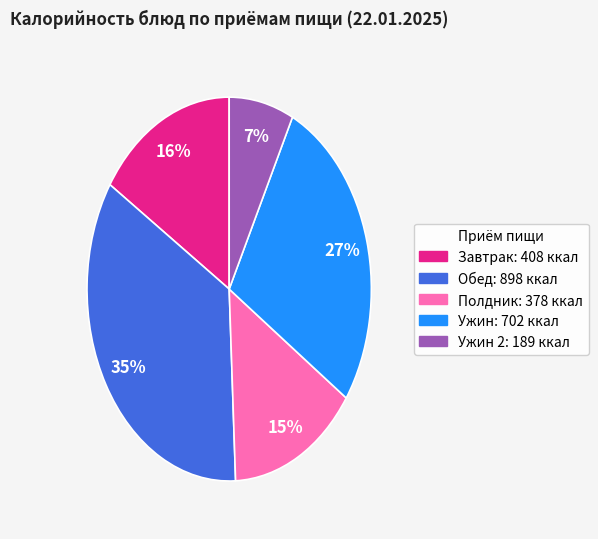

To the nearest percent, what is the average slice percentage?

20%